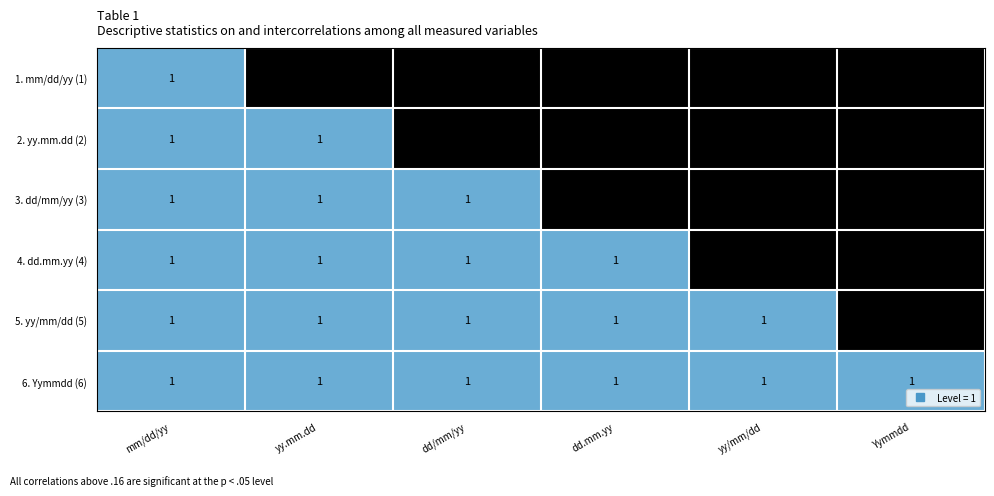

List the series in order of their peak value, lowest first.

1. mm/dd/yy (1), 2. yy.mm.dd (2), 3. dd/mm/yy (3), 4. dd.mm.yy (4), 5. yy/mm/dd (5), 6. Yymmdd (6)